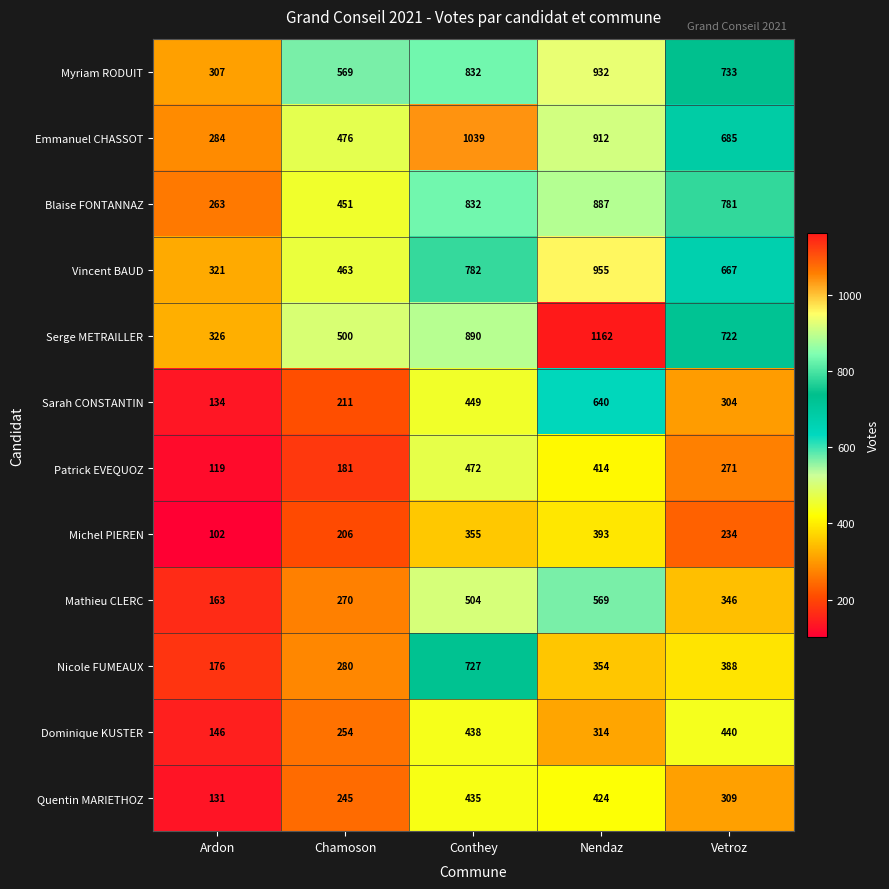

Where is Myriam RODUIT nearest to the value 619?

Chamoson